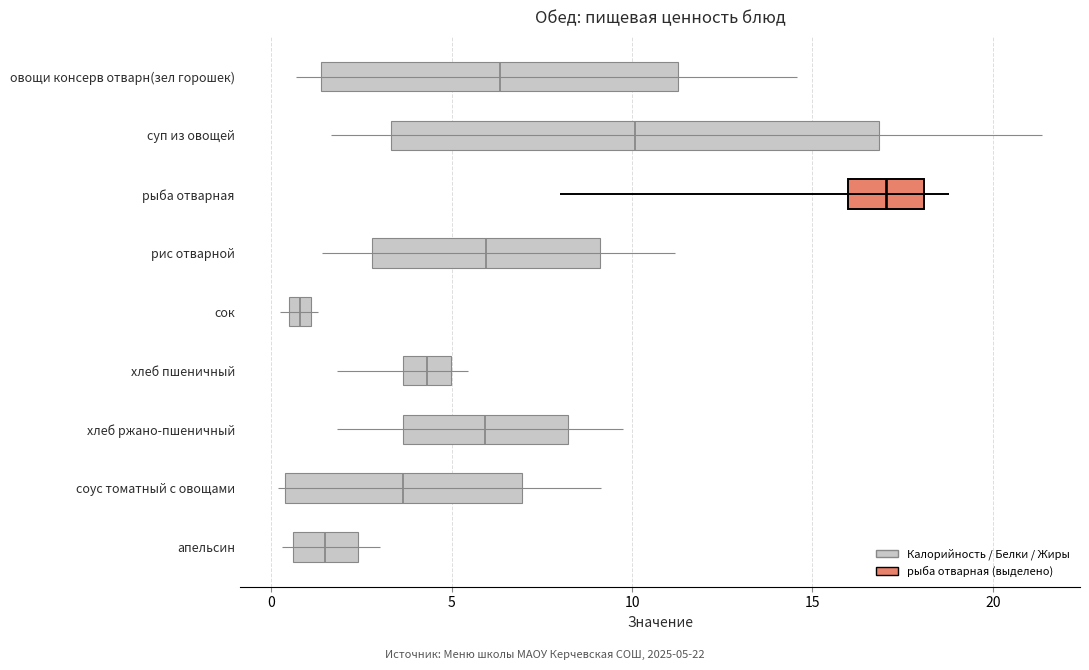

What is the sum of the Жиры values at сок and хлеб ржано-пшеничный?

1.7